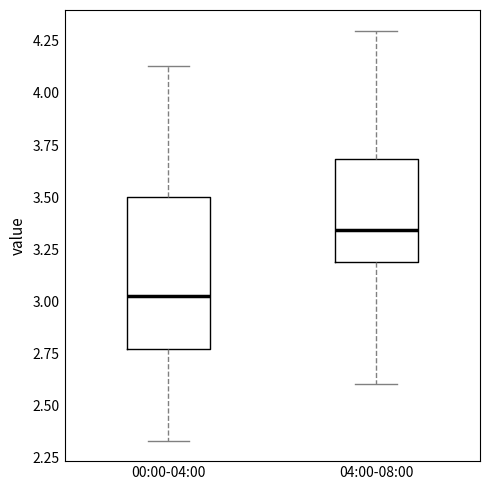

Reading left to right, read every box against the y-axis: the position of its median line, the range the box covers, and the ends of its whiskers. The values are not printed on the chart, so give them approximately, as read against the axis.

00:00-04:00: median 3.05, box 2.75 to 3.50, whiskers 2.35 to 4.15
04:00-08:00: median 3.35, box 3.20 to 3.70, whiskers 2.60 to 4.30